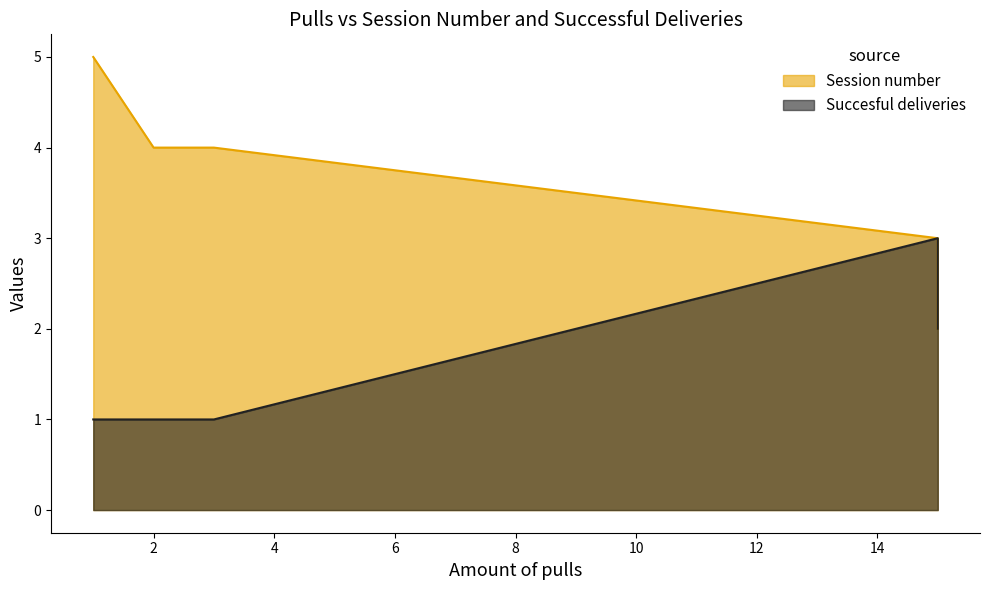

At which label does Session number first exceed 4?

1